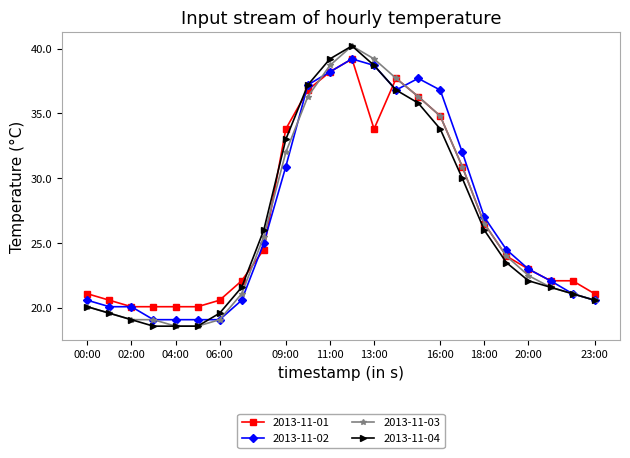

Reading left to right, transcribe all the data shown in this chart.

2013-11-01: 21.1	20.6	20.1	20.1	20.1	20.1	20.6	22.1	24.5	33.8	36.8	38.2	39.2	33.8	37.7	36.3	34.8	30.9	26.5	24.0	23.0	22.1	22.1	21.1
2013-11-02: 20.6	20.1	20.1	19.1	19.1	19.1	19.1	20.6	25.0	30.9	37.2	38.2	39.2	38.7	36.8	37.7	36.8	32.0	27.0	24.5	23.0	22.1	21.1	20.6
2013-11-03: 20.1	19.6	19.1	19.1	18.6	18.6	19.1	21.1	25.5	32.0	36.3	38.7	40.2	39.2	37.7	36.3	34.8	30.9	26.5	24.0	22.5	21.6	21.1	20.6
2013-11-04: 20.1	19.6	19.1	18.6	18.6	18.6	19.6	21.6	26.0	33.0	37.2	39.2	40.2	38.7	36.8	35.8	33.8	30.0	26.0	23.5	22.1	21.6	21.1	20.6